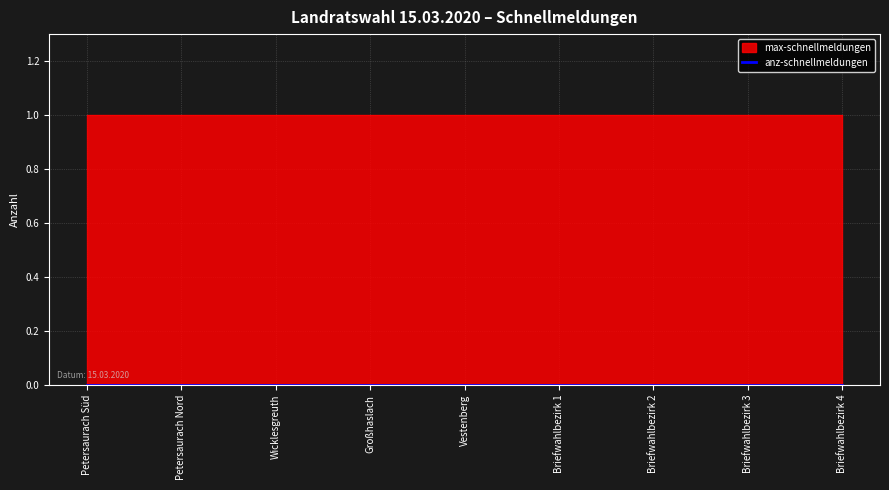

List the series in order of their peak value, lowest first.

anz-schnellmeldungen, max-schnellmeldungen